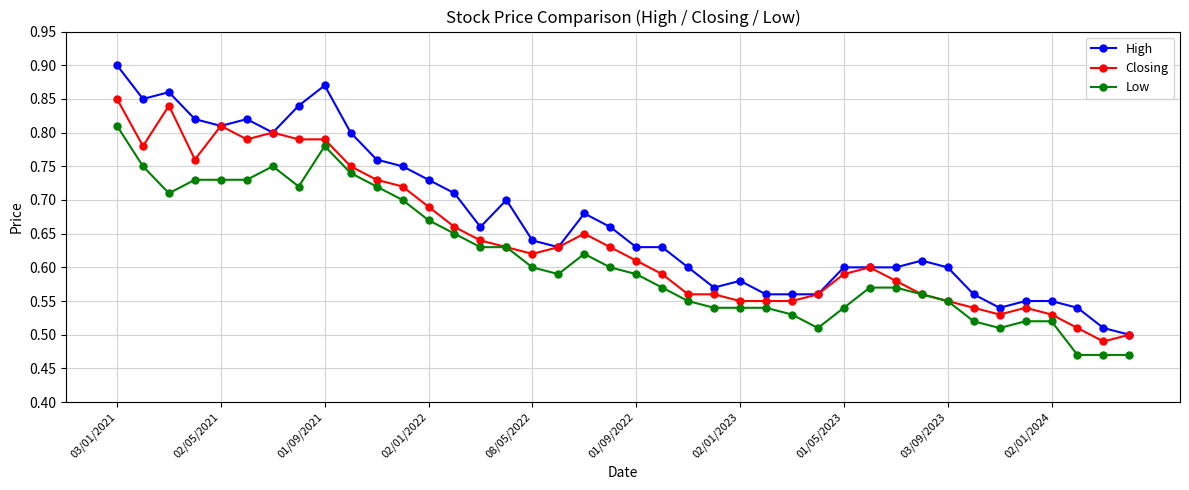

At how many categories does at least one series exceed 0?

40